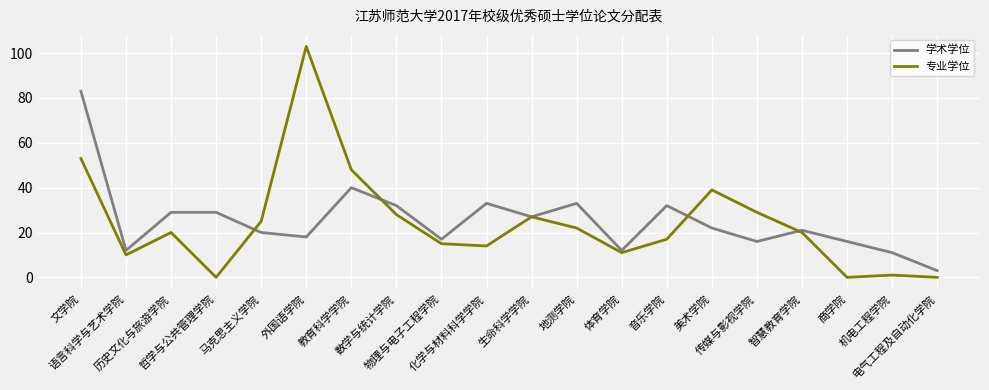

Which series has the largest range (max minus min)?

专业学位